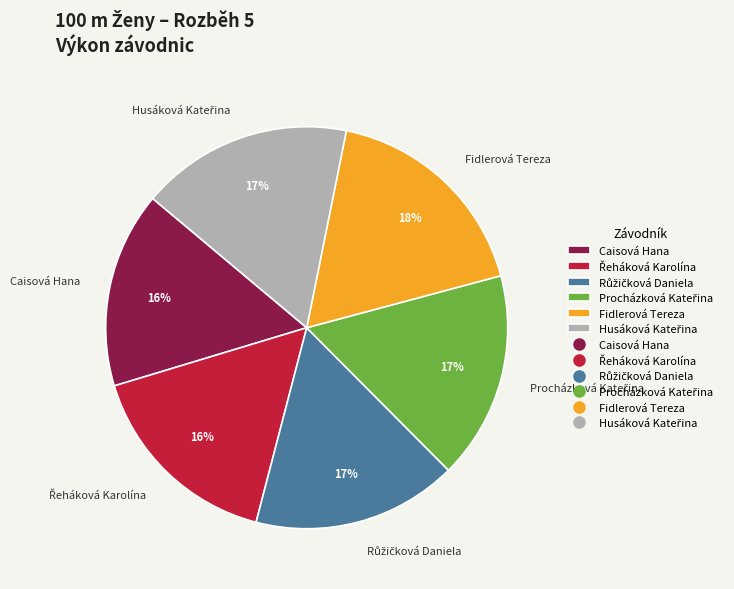

To the nearest percent, what percentage of the pie is Fidlerová Tereza?

18%